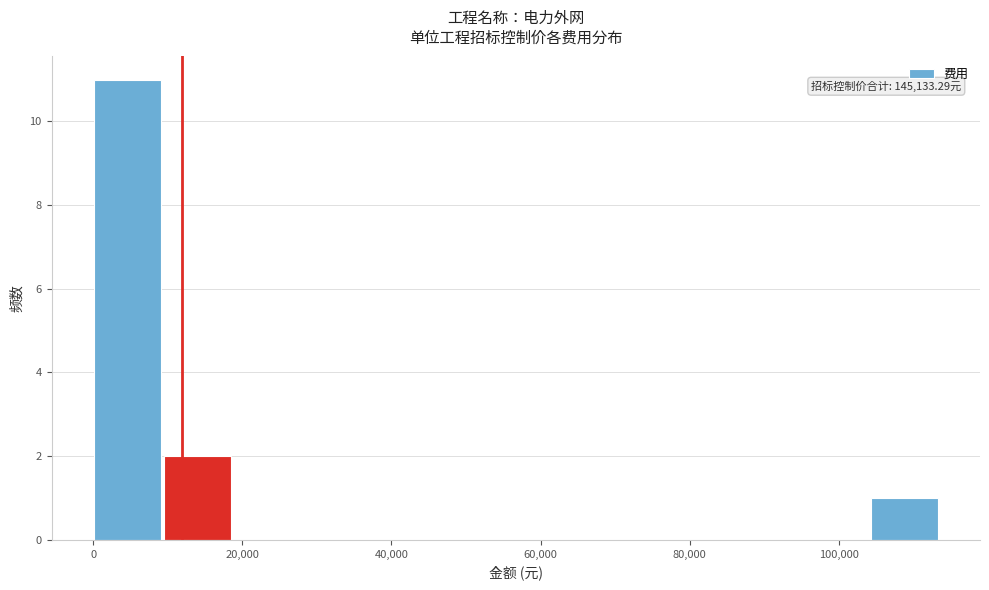

Which range on the x-axis has the tallest bar?

0 to 10000